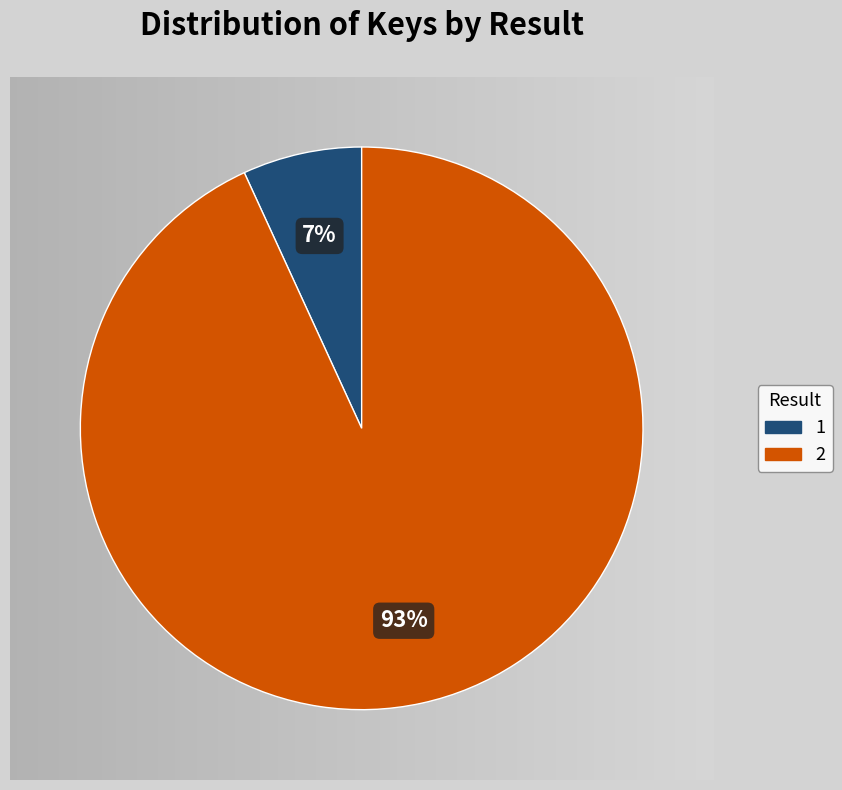

What is the smallest slice in the pie chart?

1